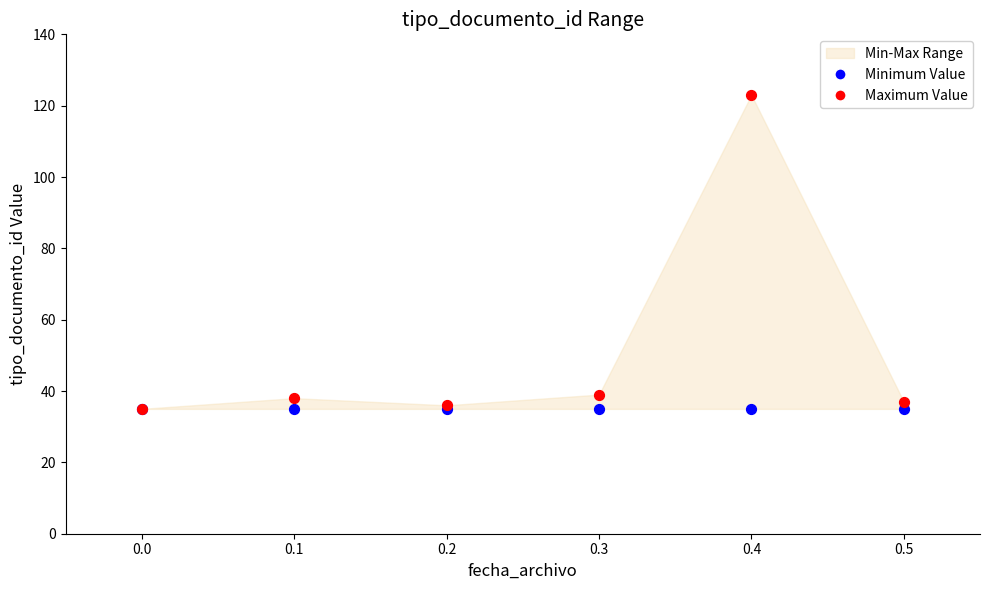

Which series contains the highest Y value?

Maximum Value